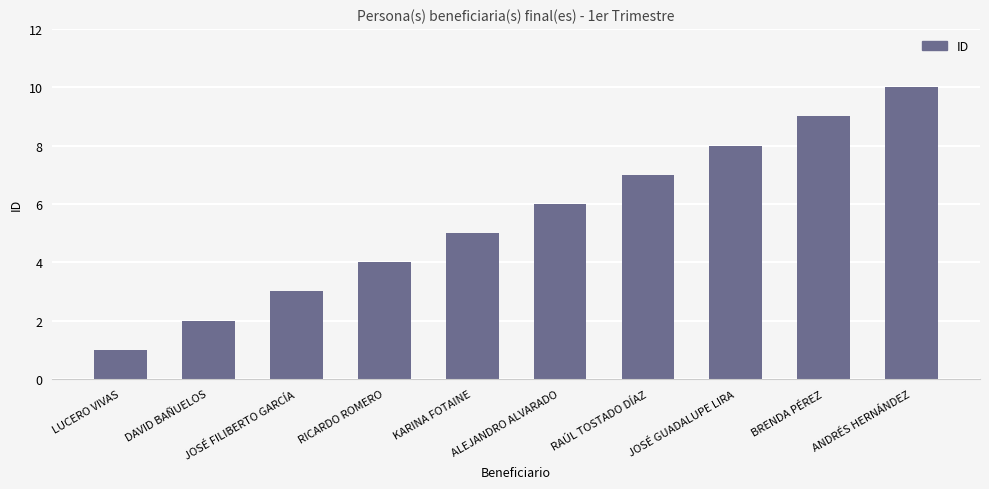

Rank the categories by value from highest to lowest.

ANDRÉS HERNÁNDEZ, BRENDA PÉREZ, JOSÉ GUADALUPE LIRA, RAÚL TOSTADO DÍAZ, ALEJANDRO ALVARADO, KARINA FOTAINE, RICARDO ROMERO, JOSÉ FILIBERTO GARCÍA, DAVID BAÑUELOS, LUCERO VIVAS